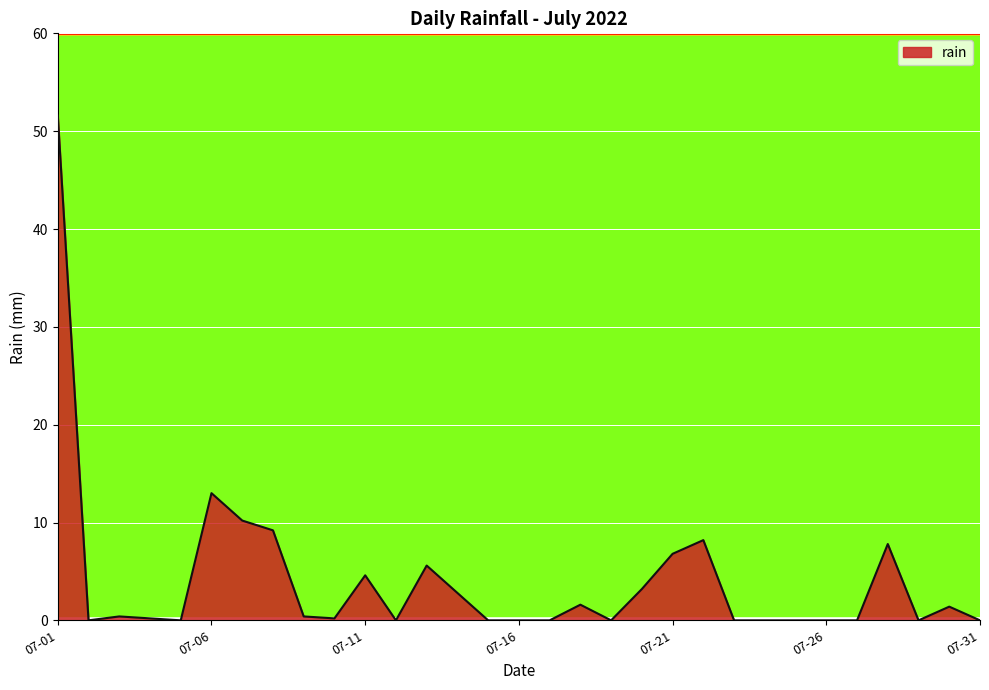

True or false: the data has more than 2 interior local peaks.

True